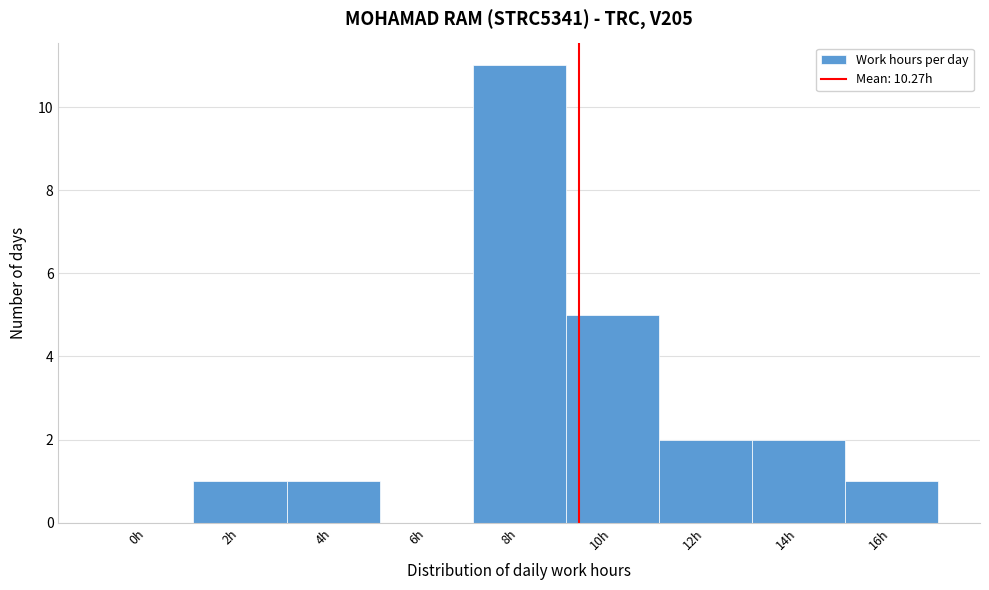

Reading left to right, what are all the values shown in this chart?

0h=0	2h=1	4h=1	6h=0	8h=11	10h=5	12h=2	14h=2	16h=1